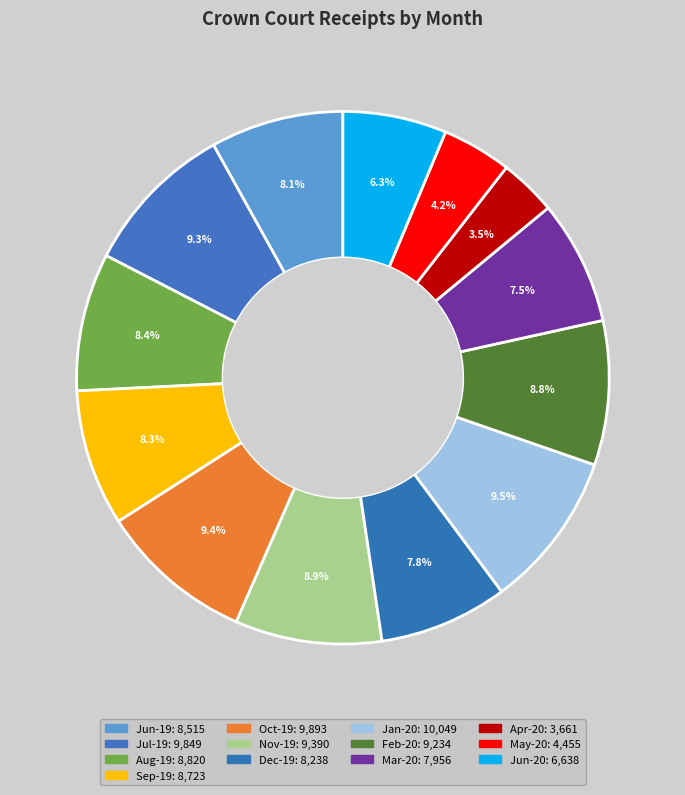

How many slices are in this pie chart?

13